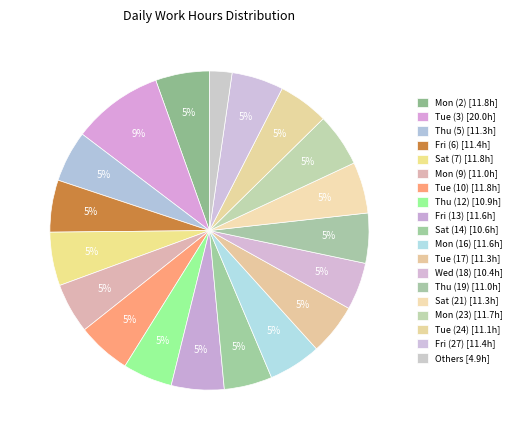

How many segments does this pie chart have?

19